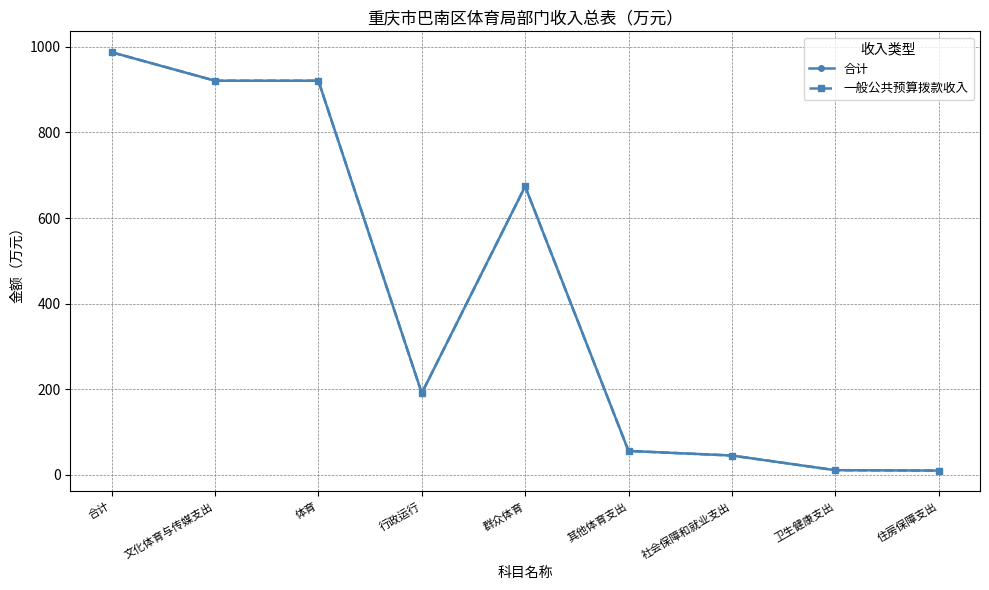

Is this an area chart (filled region under the line)?

No